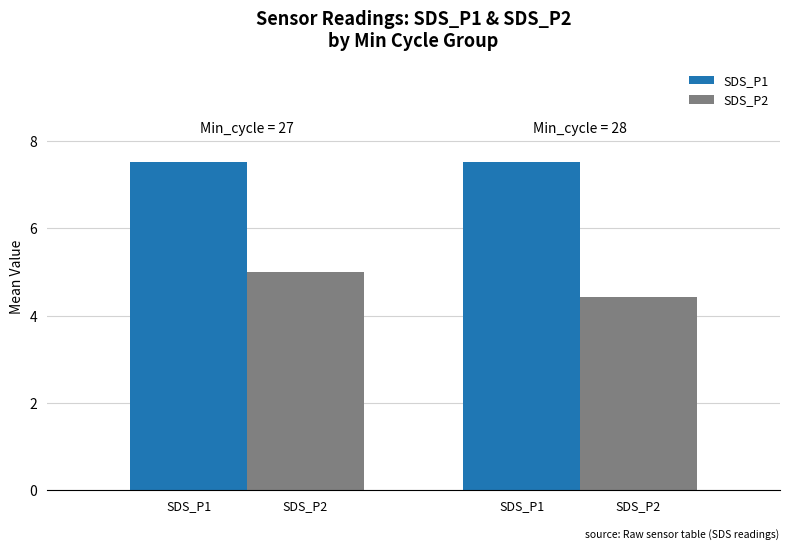

How many distinct data groups are displayed?

2